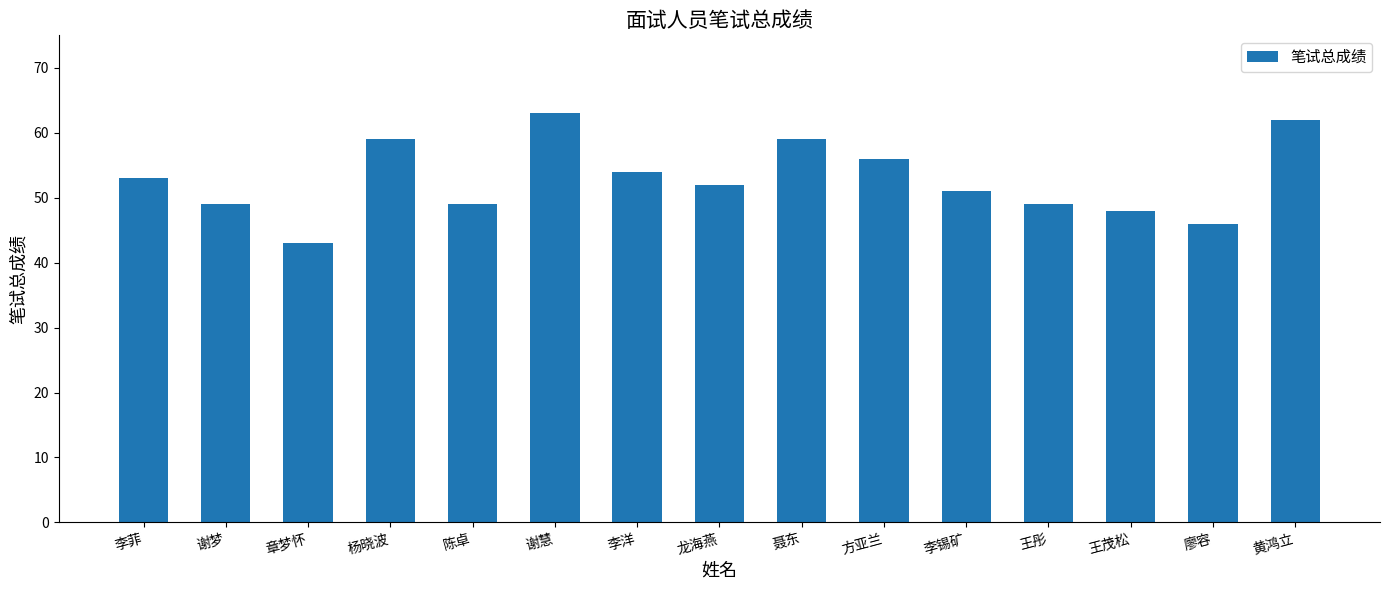

What is the change in value from 王彤 to 王茂松?

-1